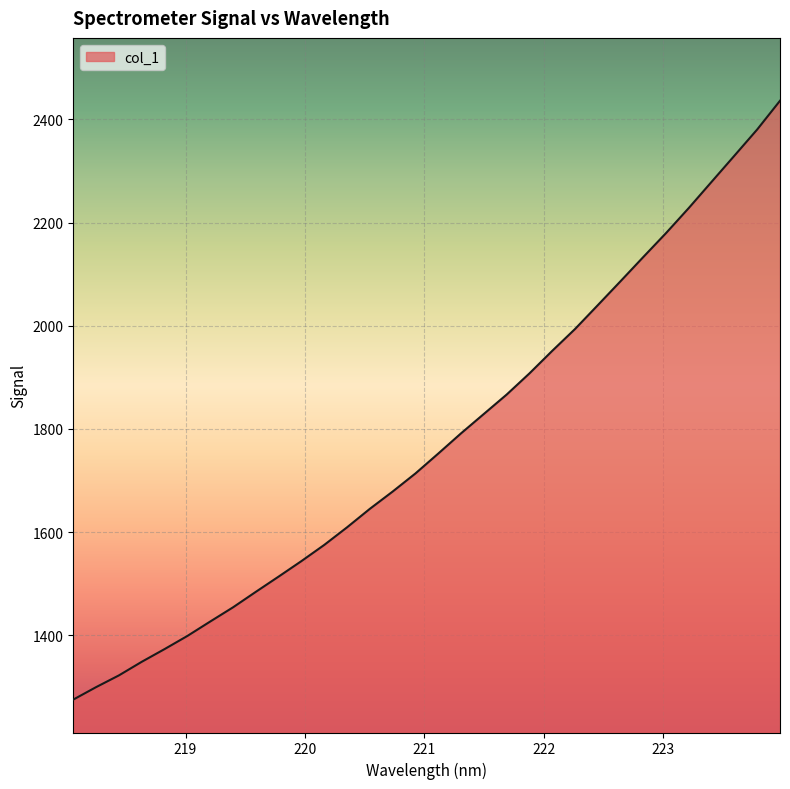

What is the minimum value shown in the chart?

1275.5